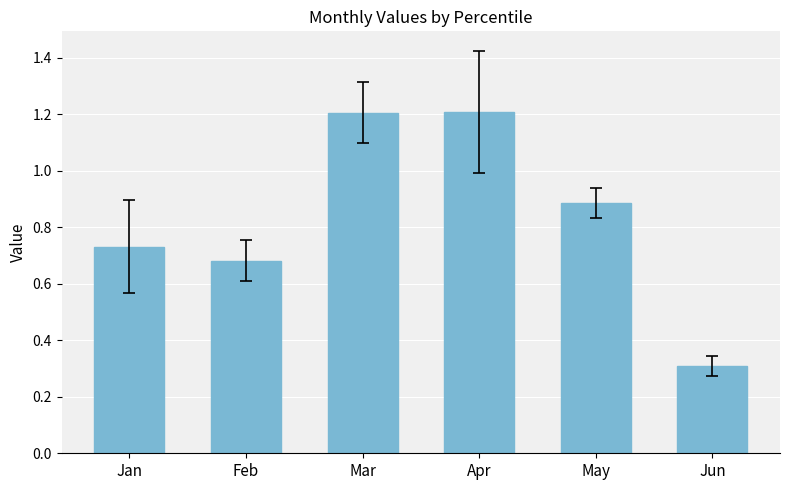

What is the change in value from Jan to Mar?

+0.5